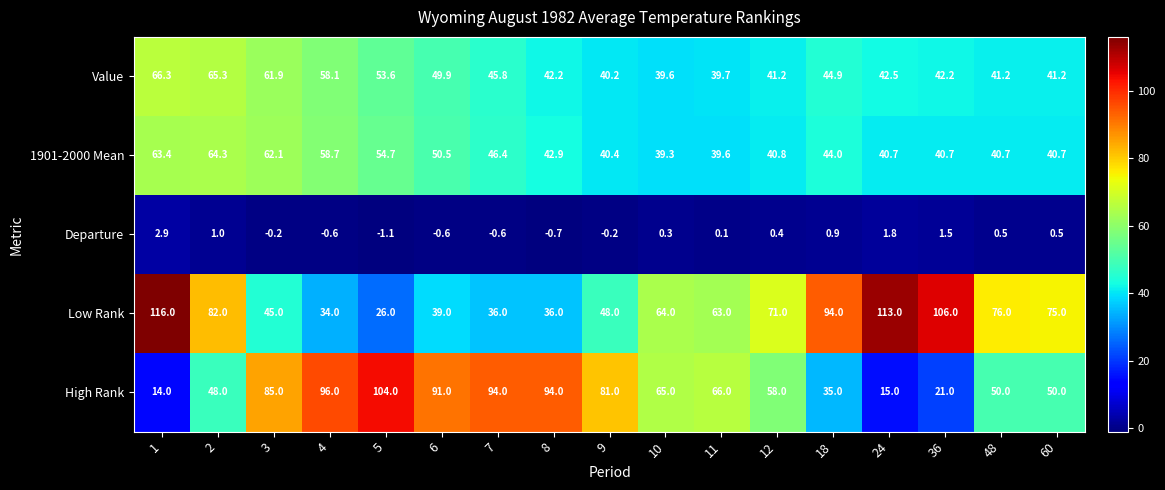

What is the approximate value of Low Rank at 8?

36.0